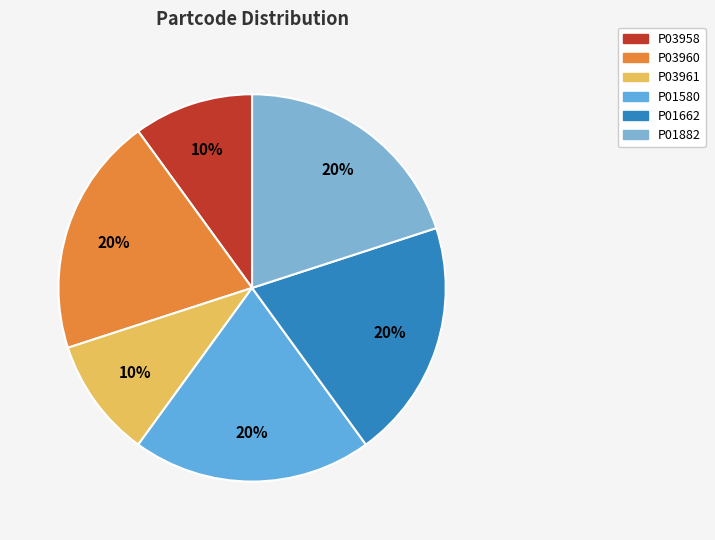

Approximately how many times larger is the value at P01662 compared to P03961?

2.0